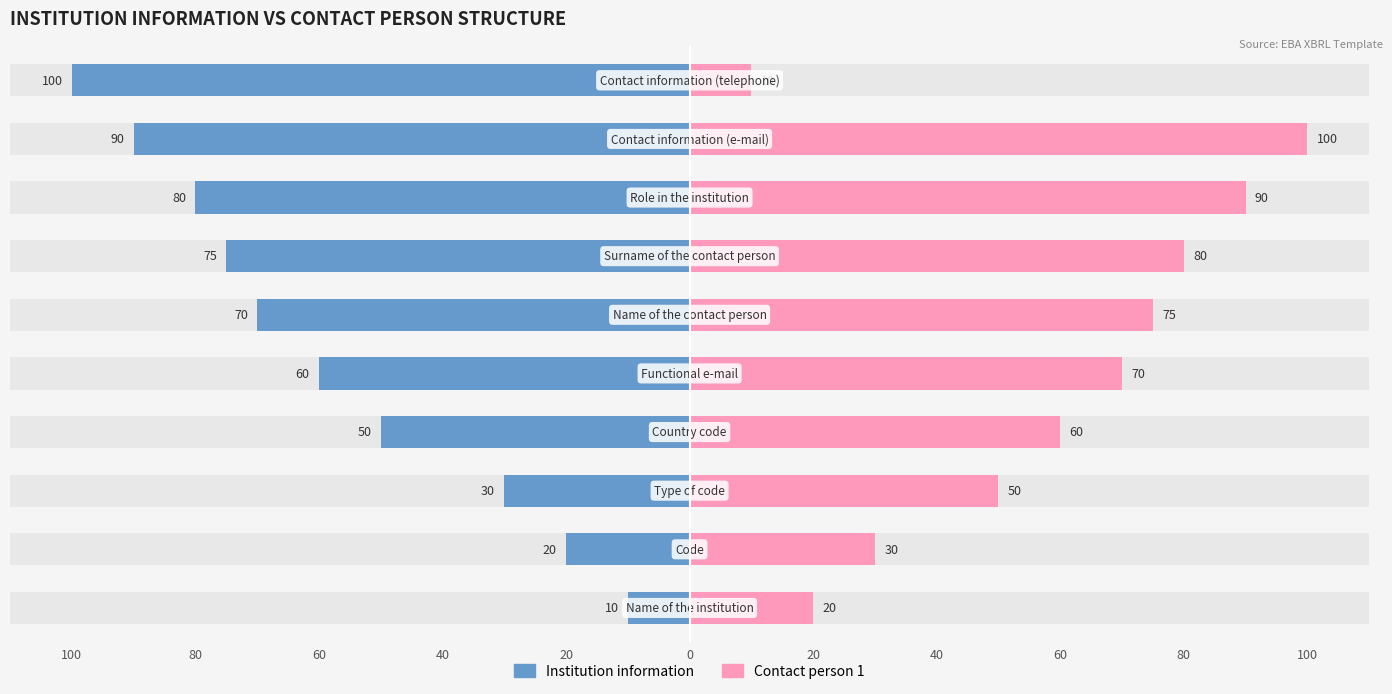

Reading left to right, extract all data points from this chart.

Institution information: 0=-10	20=-20	40=-30	60=-50	80=-60	100=-70	20=-75	40=-80	60=-90	80=-100
Contact person 1: 0=20	20=30	40=50	60=60	80=70	100=75	20=80	40=90	60=100	80=10